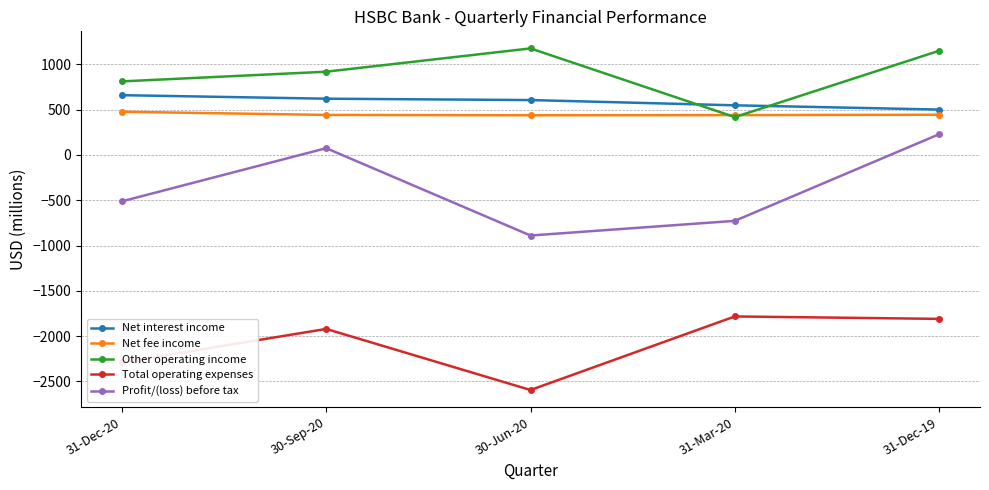

What is the approximate value of Net interest income at 31-Mar-20, to the nearest 5?

550